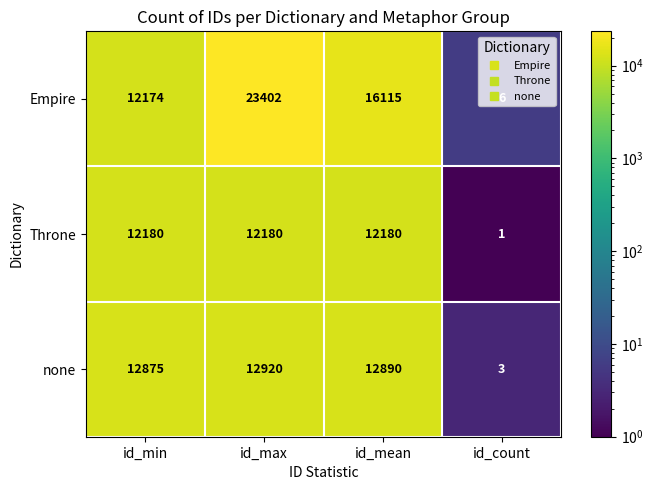

What is the sum of the Empire values at id_count and id_max?

23408